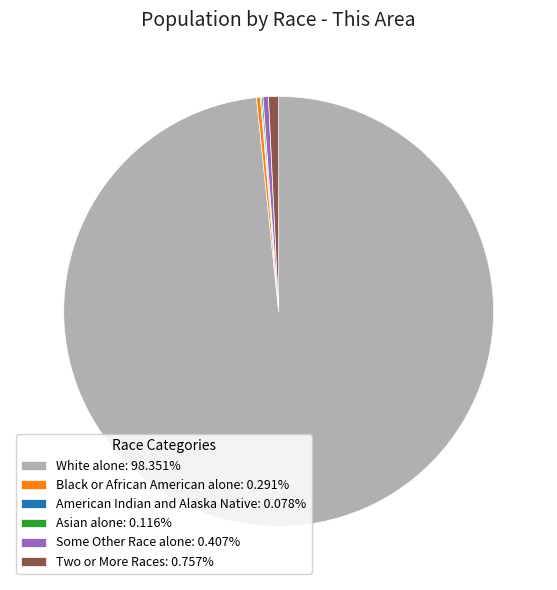

Combined, do Black or African American alone: 0.291% and White alone: 98.351% account for over 50%?

Yes